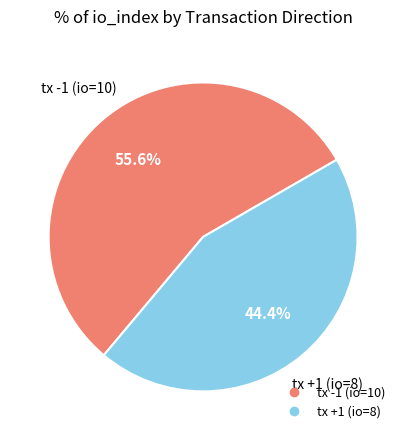

True or false: tx -1 (io=10) accounts for 69% of the total.

False